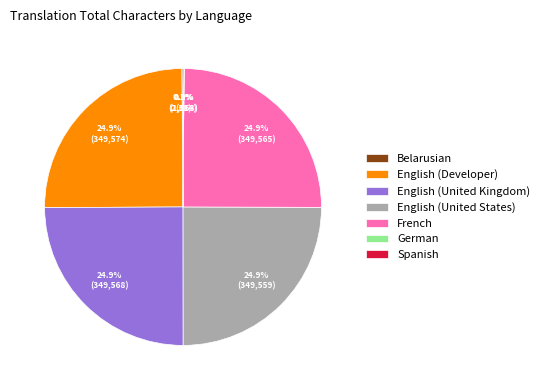

Does English (United Kingdom) represent more than half of the total?

No